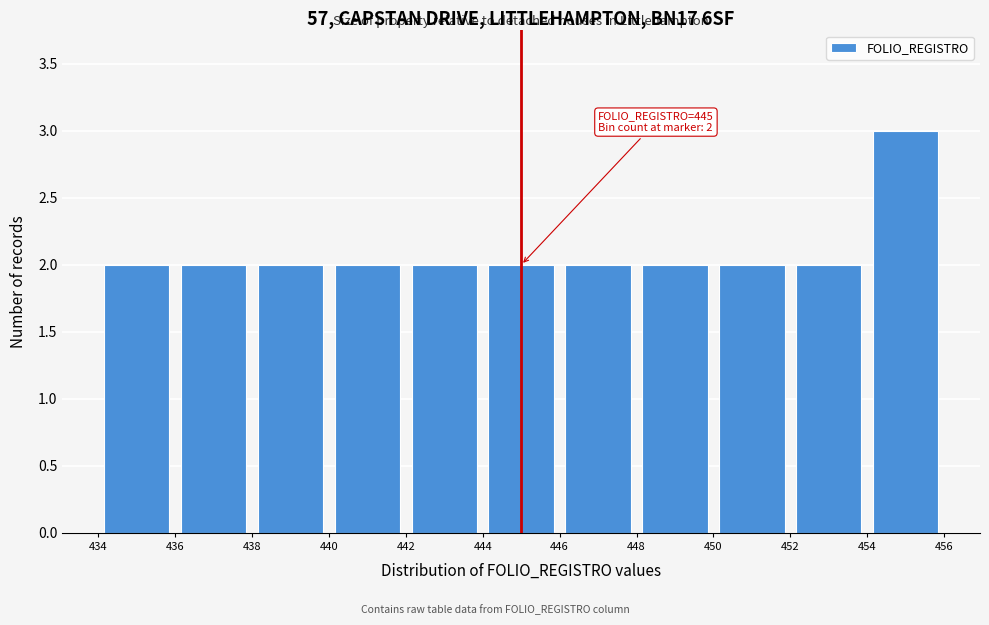

Over which range of the x-axis is the bar tallest?

454 to 456